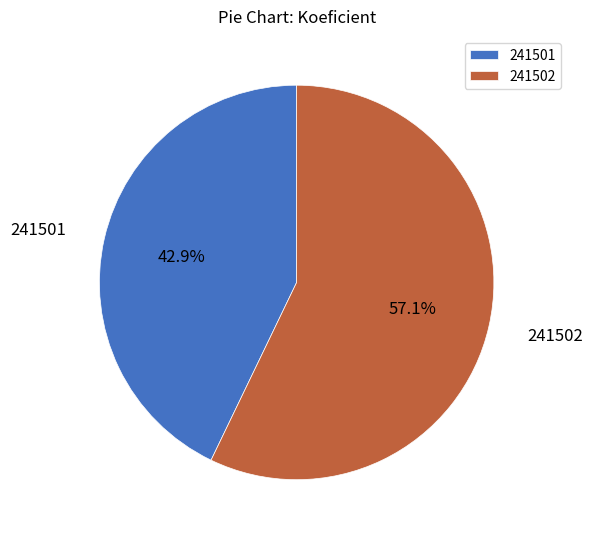

To the nearest percent, what percentage of the pie is 241502?

57%